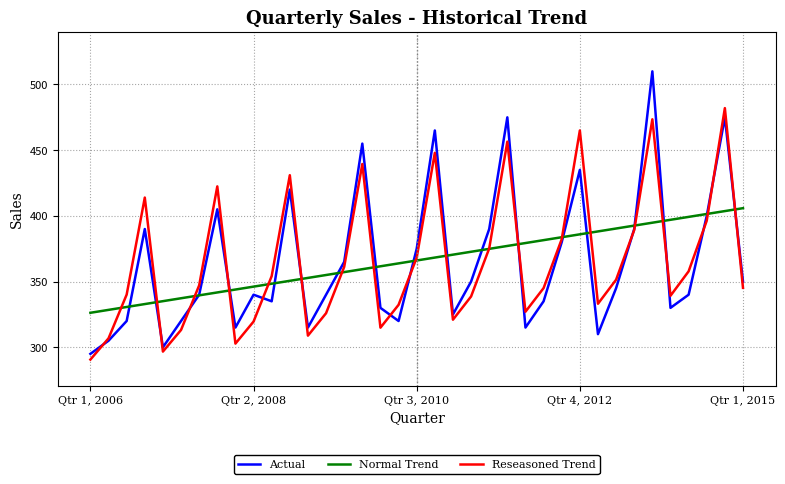

How many intersections are there between Normal Trend and Actual?

18